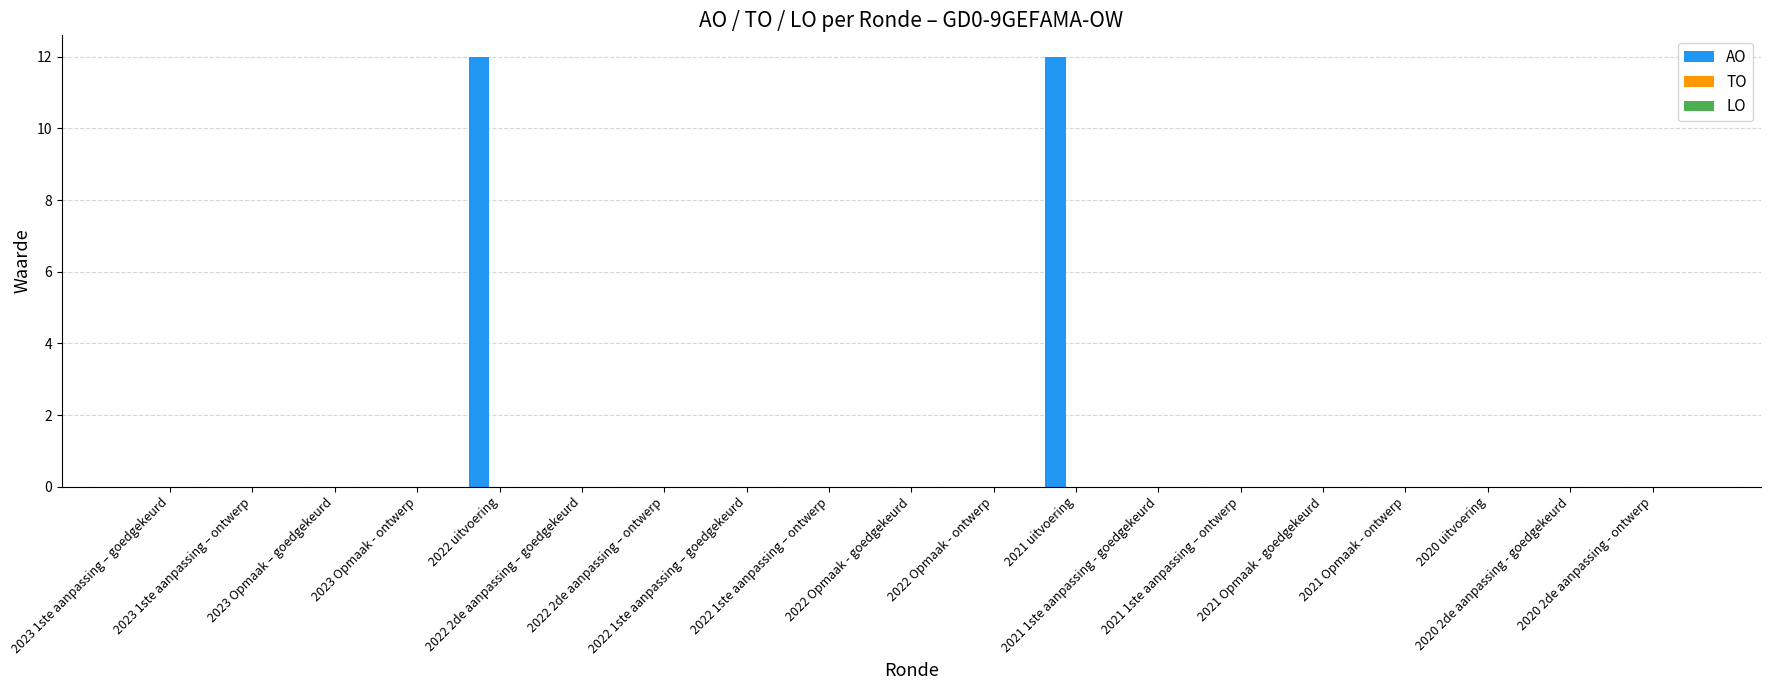

What is the greatest value displayed?

12